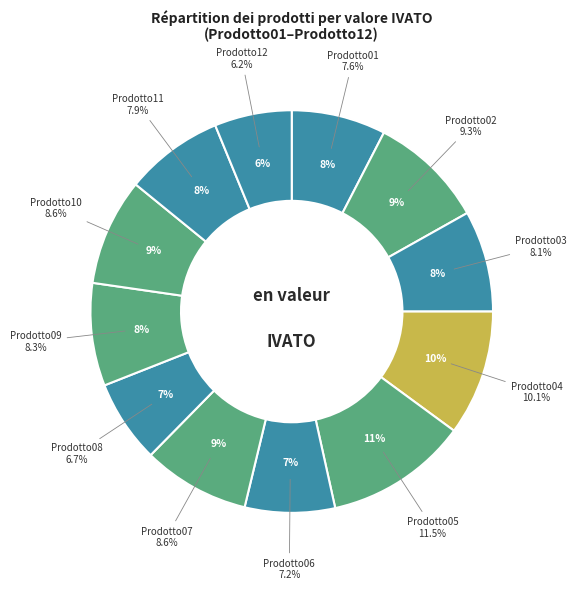

Which has a higher value, Prodotto10 or Prodotto09?

Prodotto10